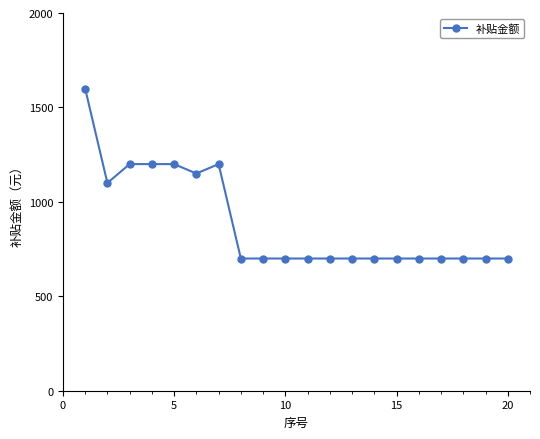

What is the value of the 15th point from the left?

700